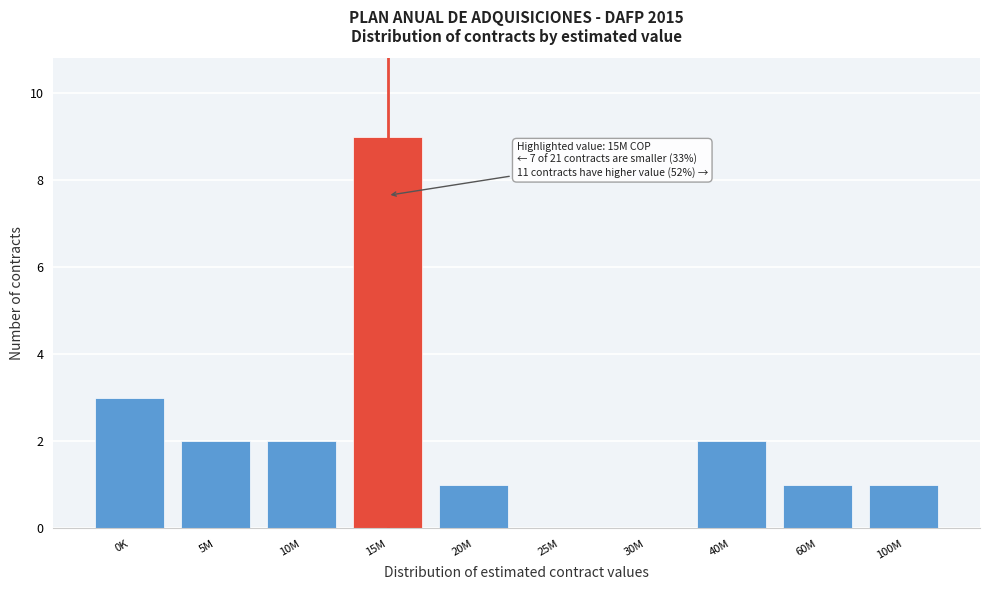

Reading right to left, extract all data points from this chart.

100M=1	60M=1	40M=2	30M=0	25M=0	20M=1	15M=9	10M=2	5M=2	0K=3